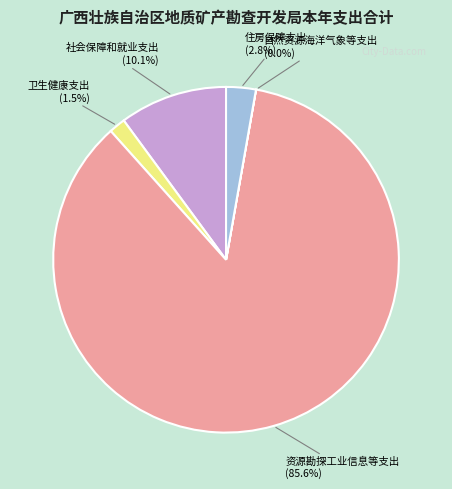

Does any single category account for the majority?

Yes